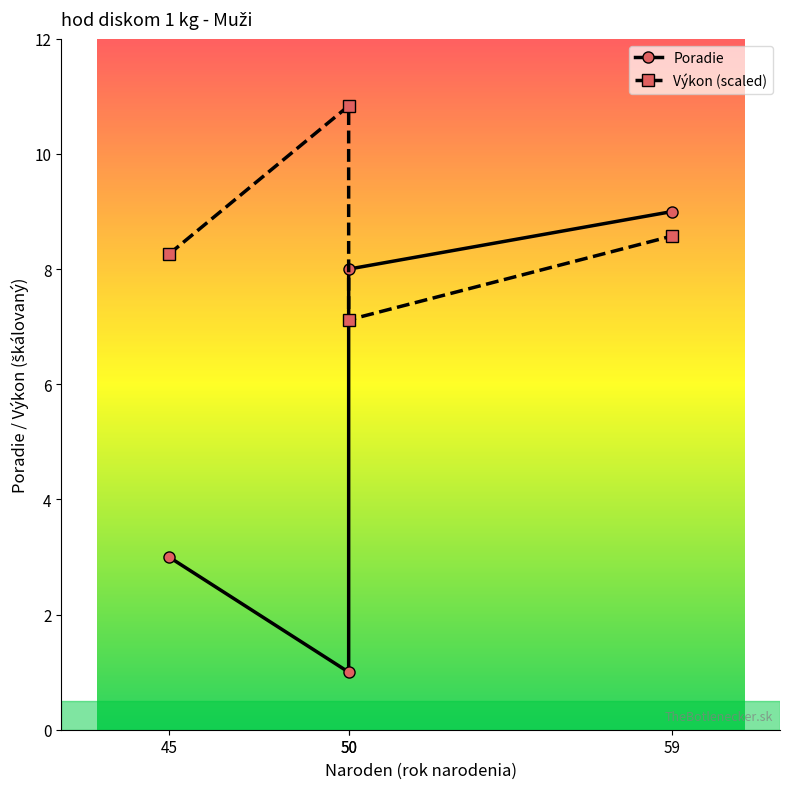

What is the difference between the maximum and minimum values in the Poradie series?

8.0